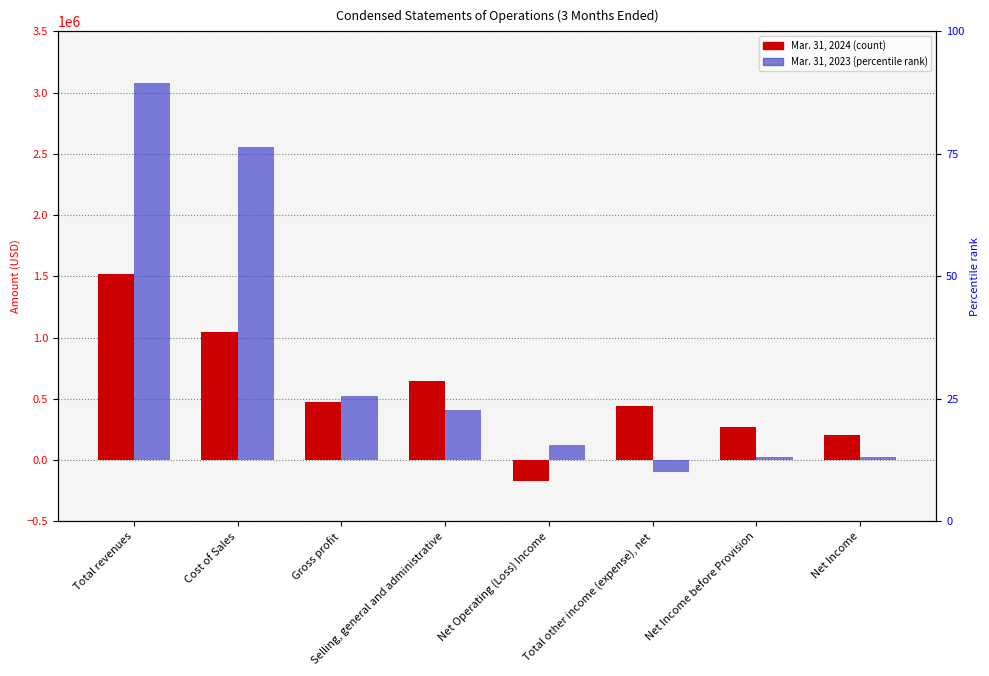

Reading left to right, list all the values displayed in this chart.

Mar. 31, 2024: Total revenues=1518759	Cost of Sales=1041903	Gross profit=476856	Selling, general and administrative=646866	Net Operating (Loss) Income=-170010	Total other income (expense), net=442007	Net Income before Provision=271997	Net Income=203059
Mar. 31, 2023: Total revenues=3081021	Cost of Sales=2557348	Gross profit=523673	Selling, general and administrative=404665	Net Operating (Loss) Income=119008	Total other income (expense), net=-93694	Net Income before Provision=25314	Net Income=25314